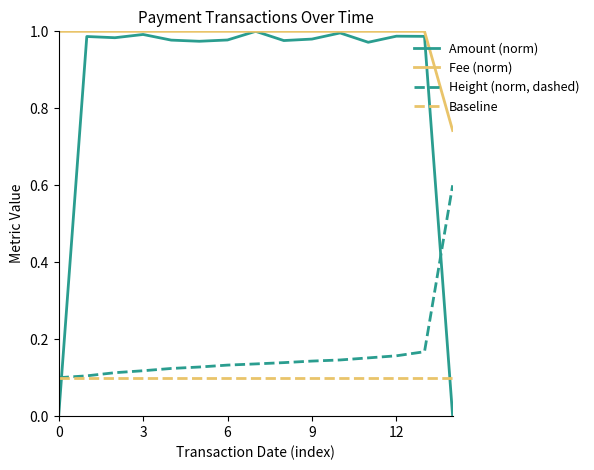

Does the chart have visible grid lines?

No